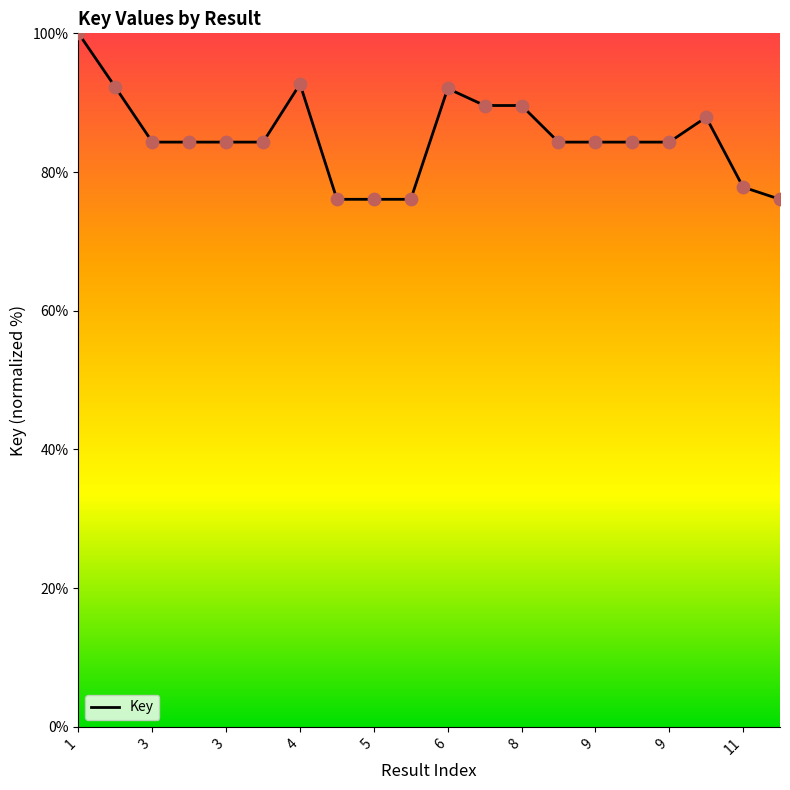

What is the minimum value shown in the chart?

76.1